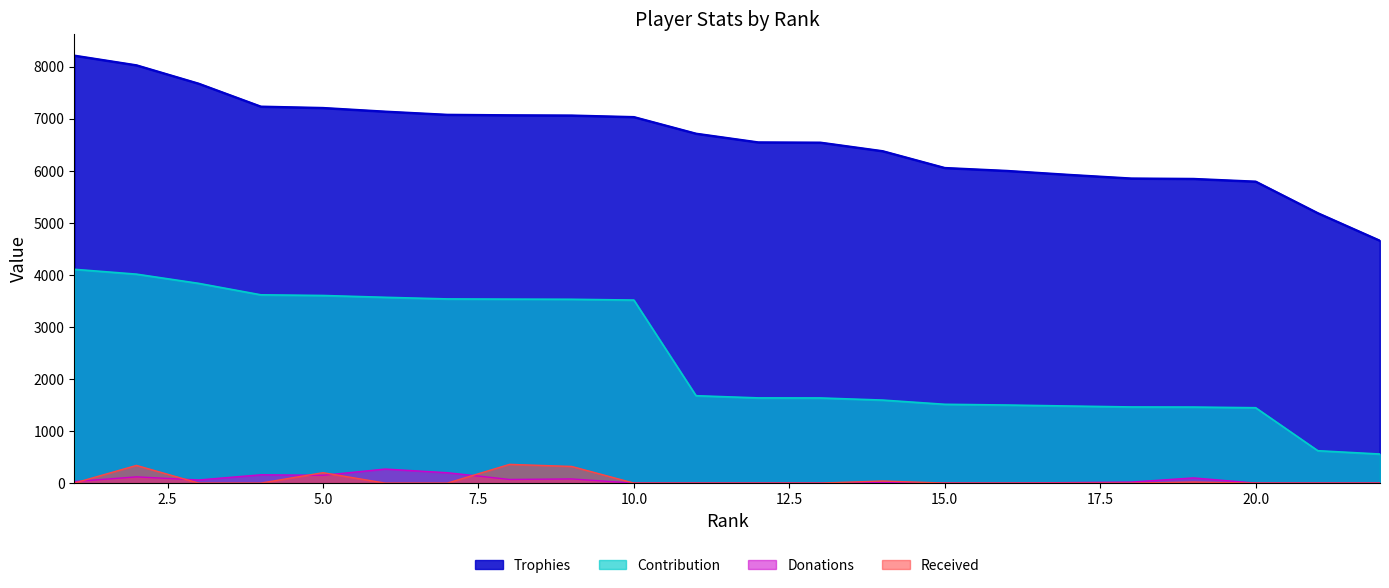

True or false: Donations has a value of 112 at 9.

False